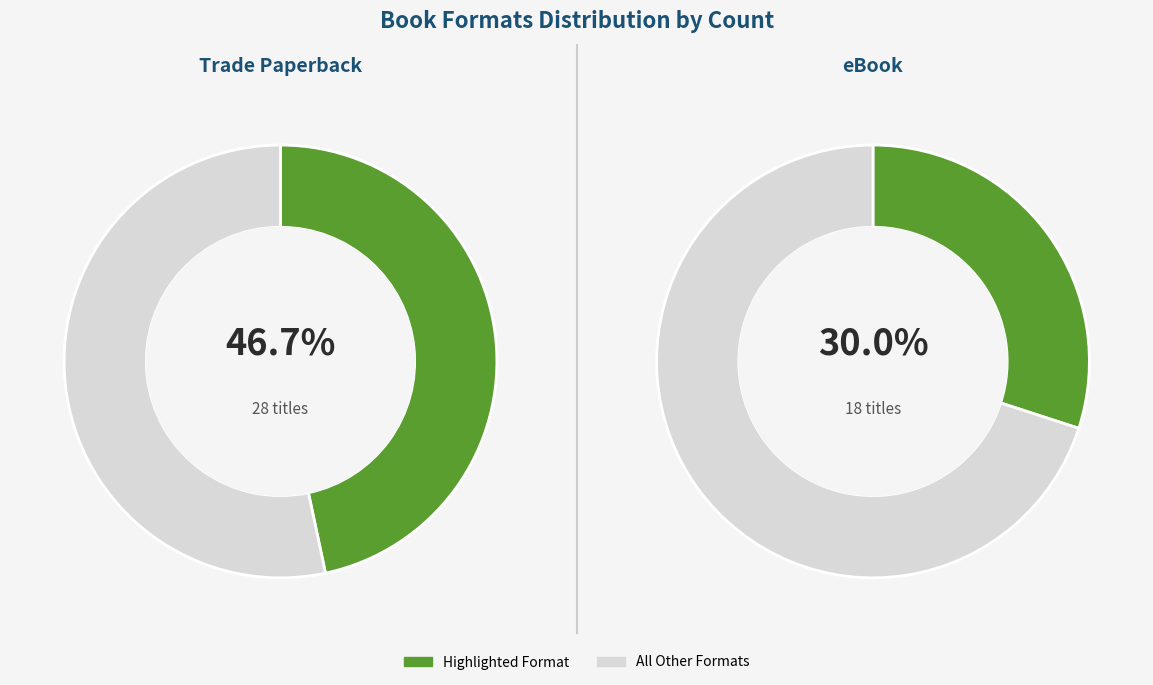

Count the number of slices in the pie.

4